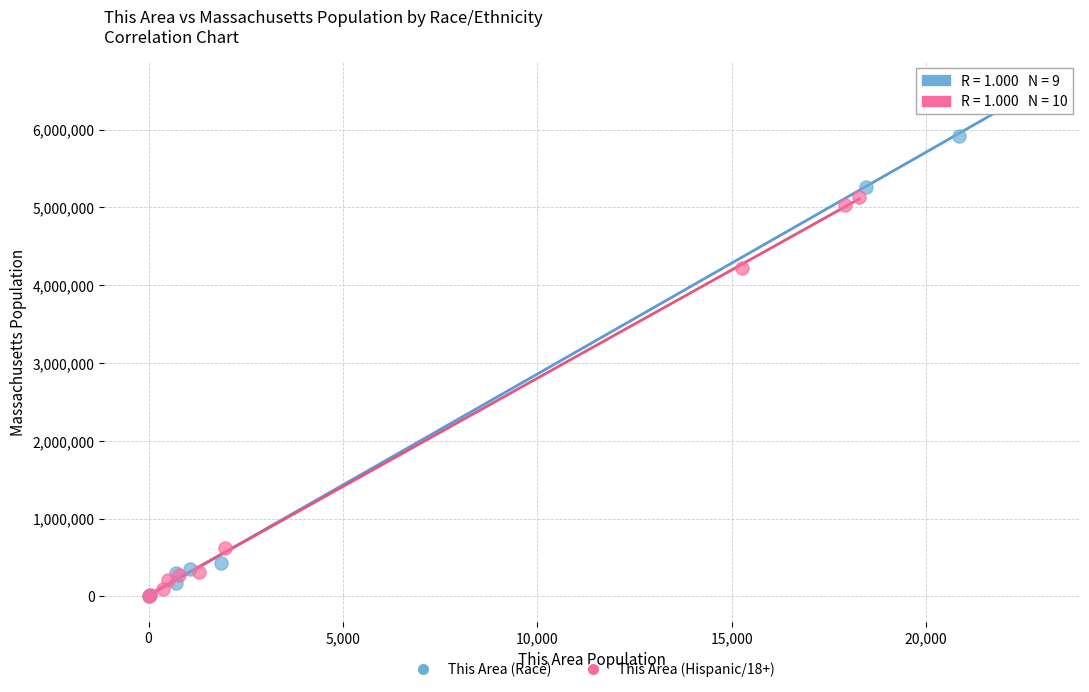

Which series contains the highest Y value?

This Area (Race)